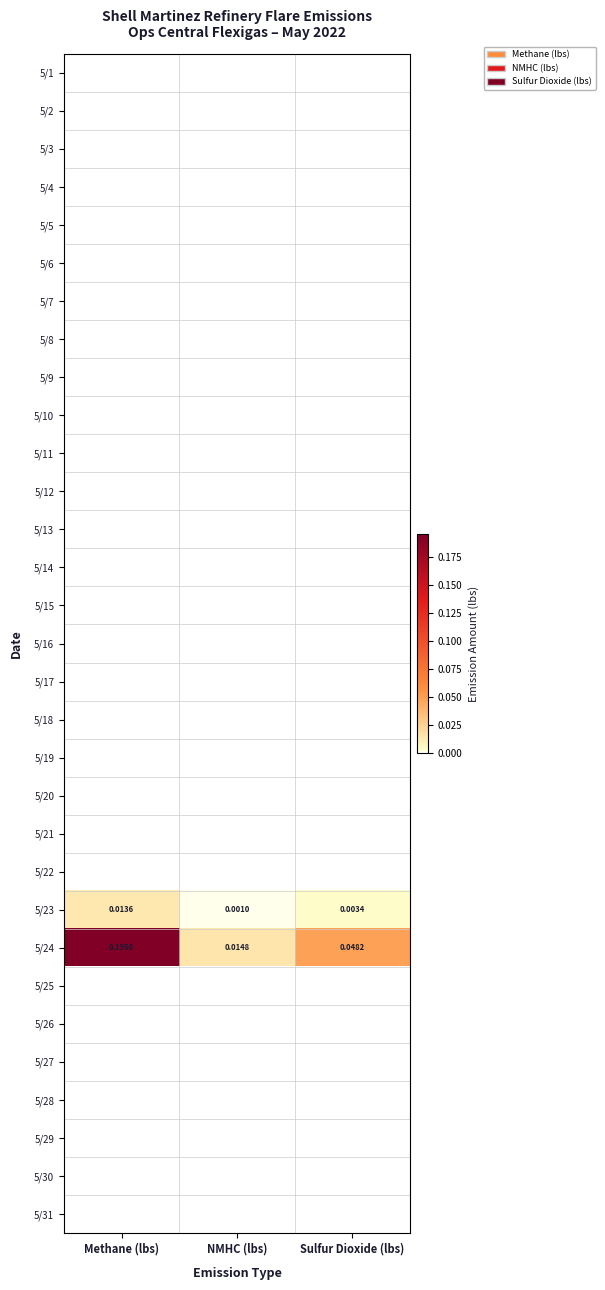

List the labels in order of 5/24 value, largest first.

Methane (lbs), Sulfur Dioxide (lbs), NMHC (lbs)